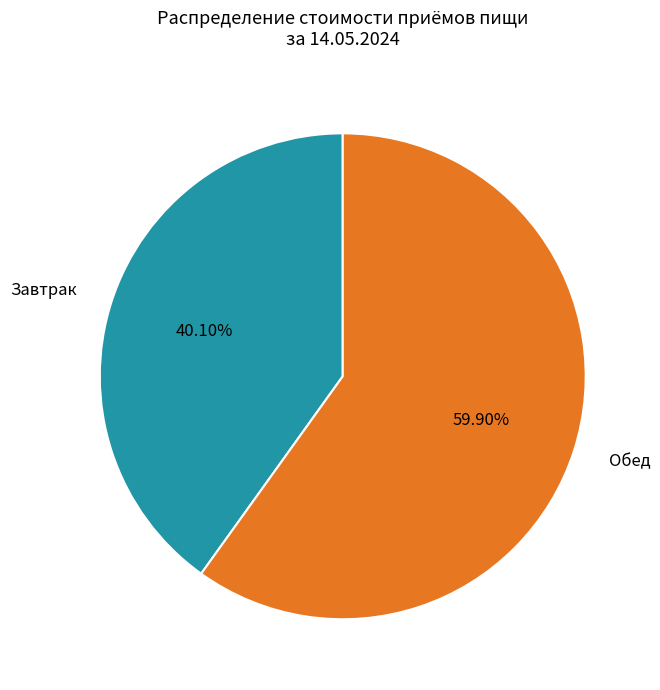

What is the largest slice in the pie chart?

Обед